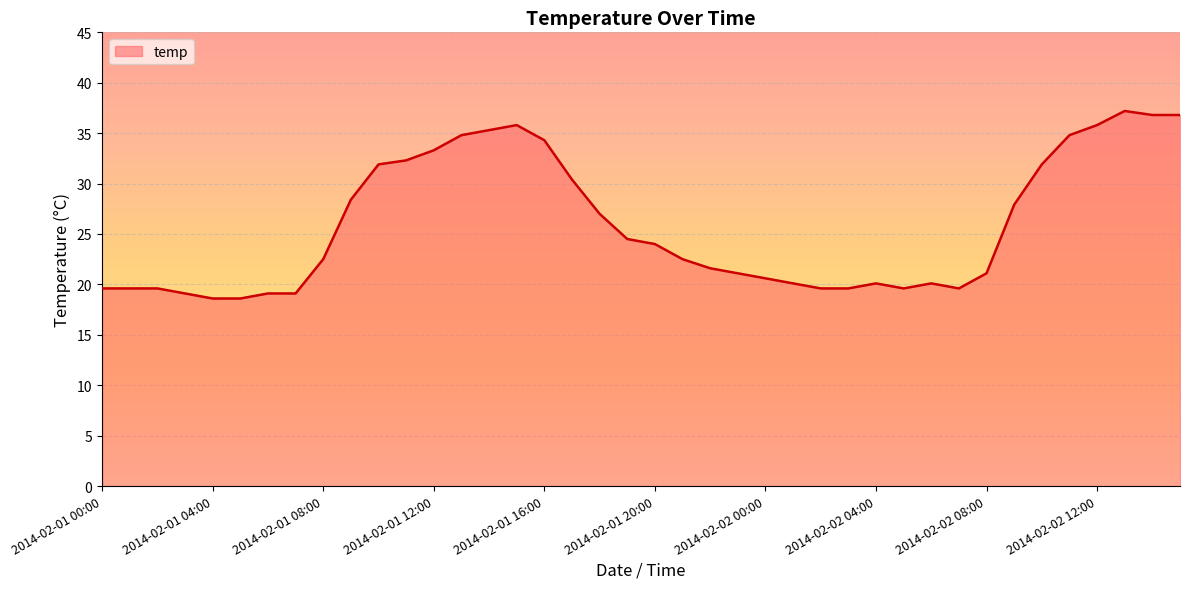

What is the difference between the maximum and minimum values?

18.6